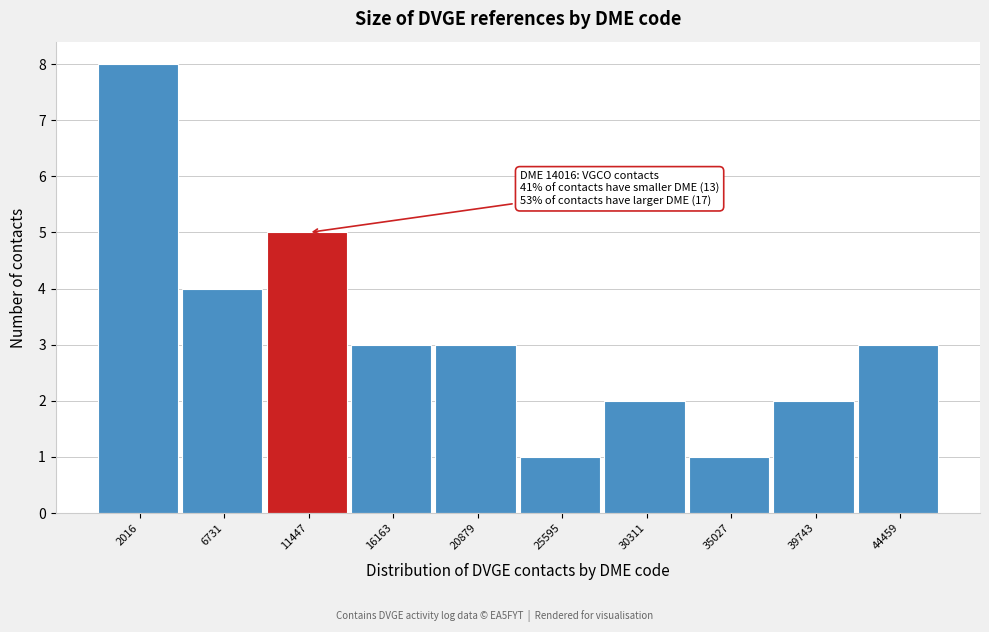

Reading right to left, what are all the values shown in this chart?

44459=3	39743=2	35027=1	30311=2	25595=1	20879=3	16163=3	11447=5	6731=4	2016=8